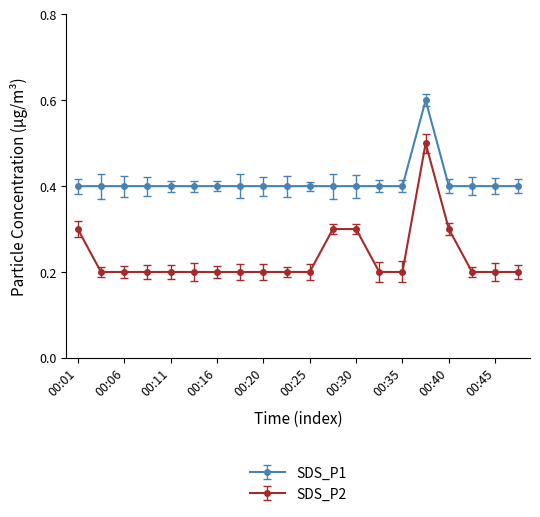

What is the maximum value shown in the chart?

0.6